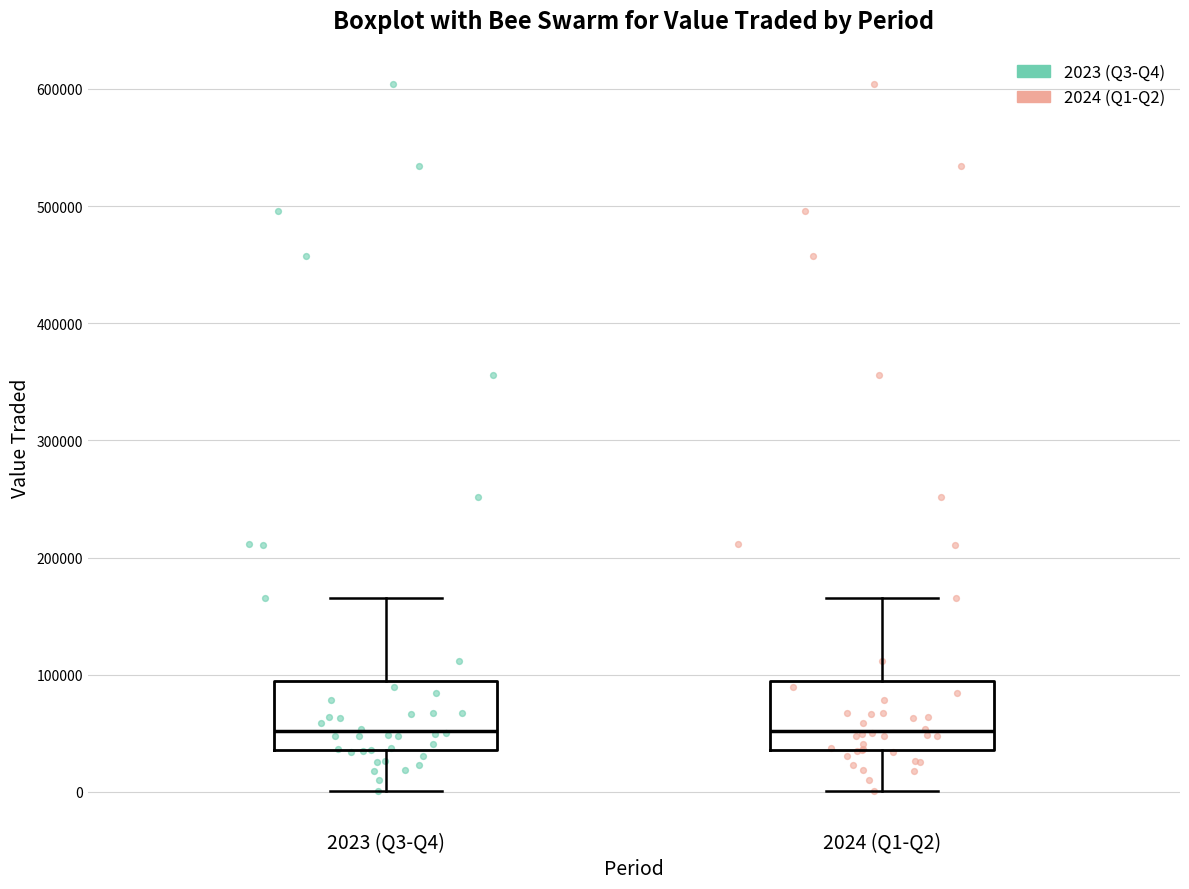

Where does the median line of the box for 2024 (Q1-Q2) sit on the y-axis? The values are not printed on the chart, so give them approximately, as read against the axis.

50000